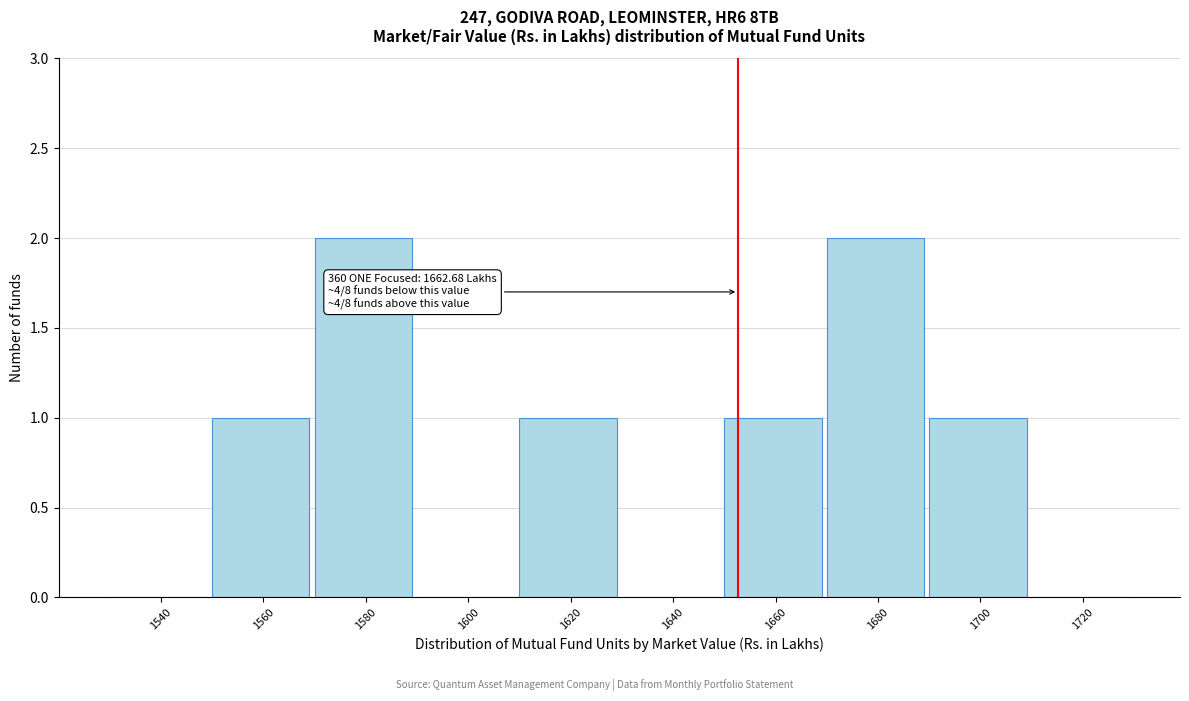

Reading left to right, extract all data points from this chart.

1540=0	1560=1	1580=2	1600=0	1620=1	1640=0	1660=1	1680=2	1700=1	1720=0